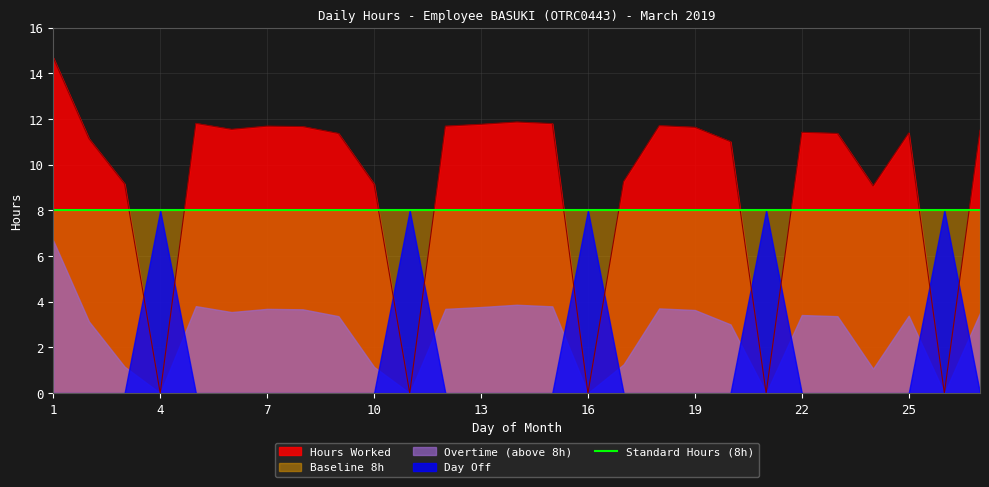

At which category does the chart reach its peak across all series?

1